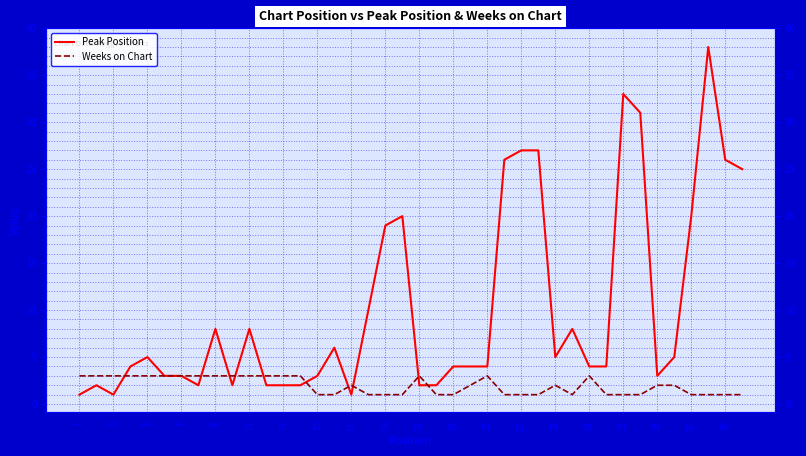

True or false: Peak Position and Weeks on Chart cross at least once.

True